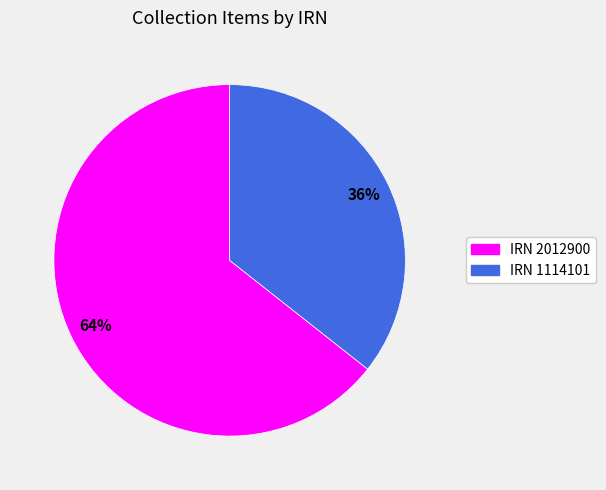

Is there any slice that represents more than half of the pie?

Yes